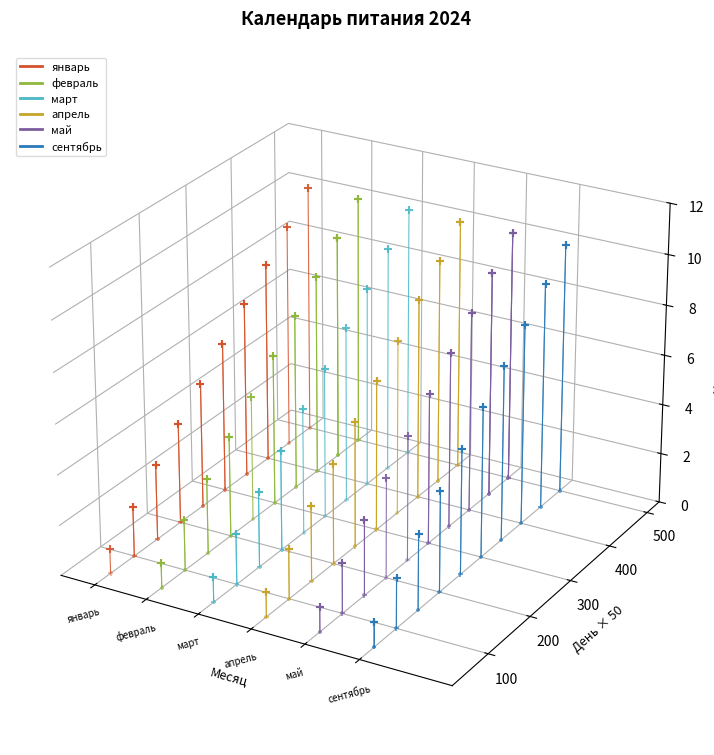

What are all the series names shown in the legend?

январь, февраль, март, апрель, май, сентябрь